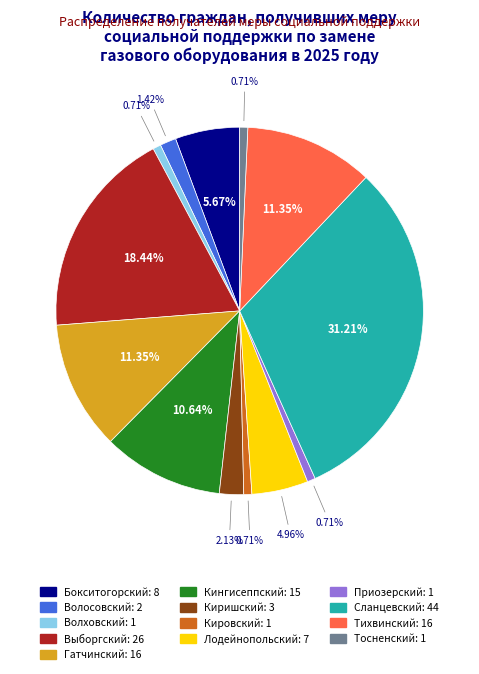

To the nearest percent, what is the average slice percentage?

8%